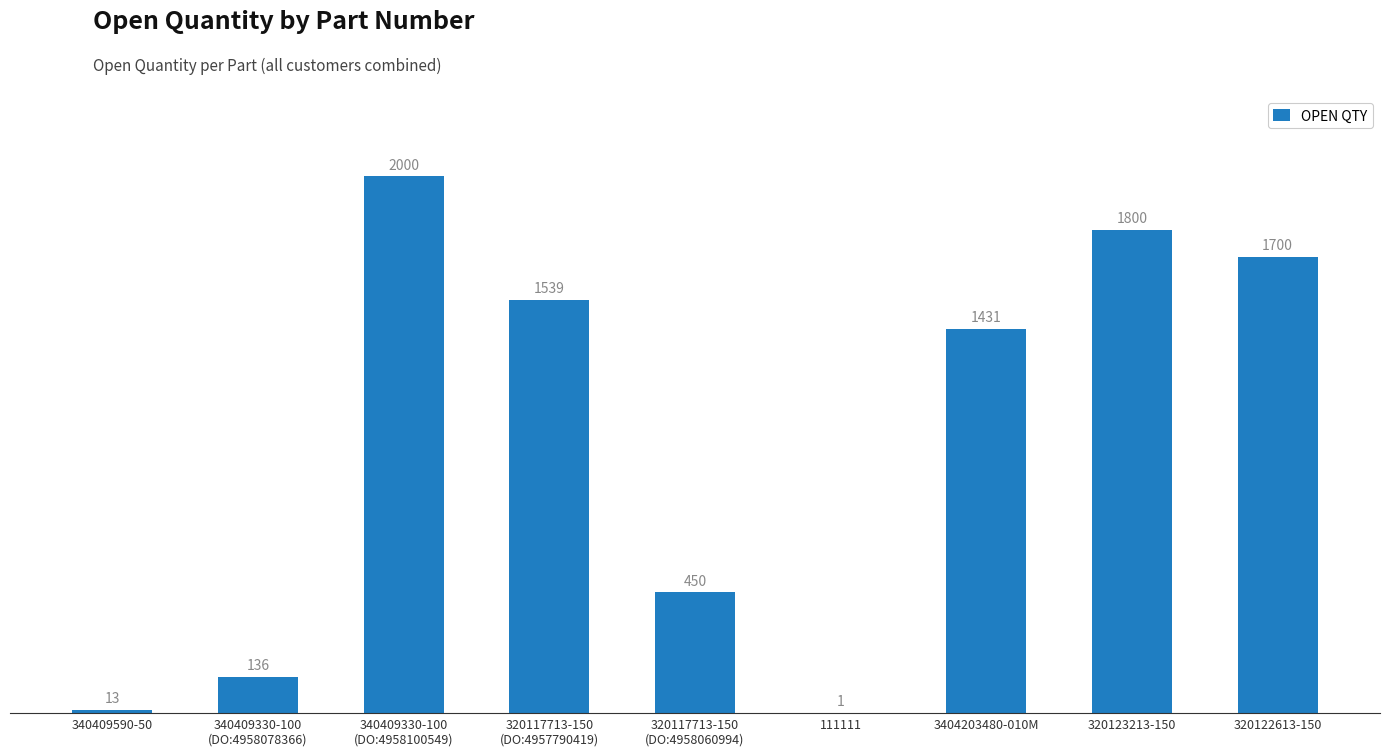

What is the average value?

1008